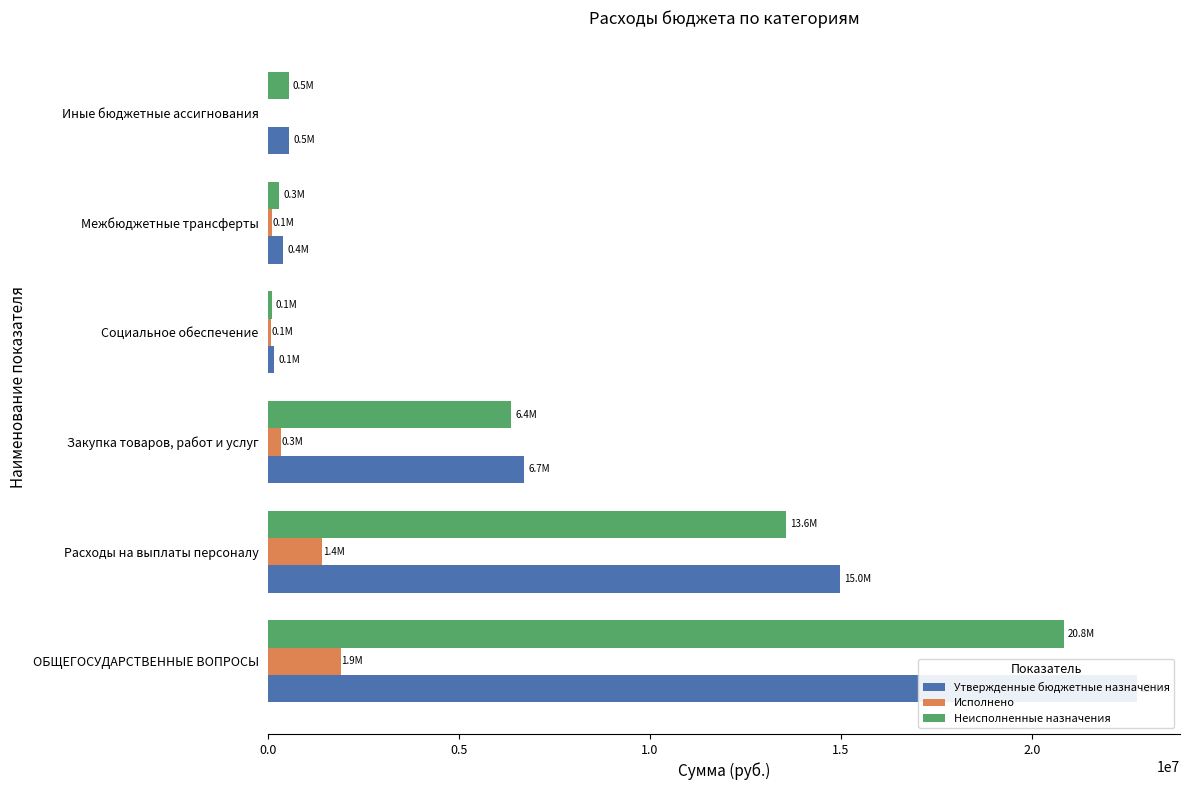

What is the greatest value displayed?

22745520.0